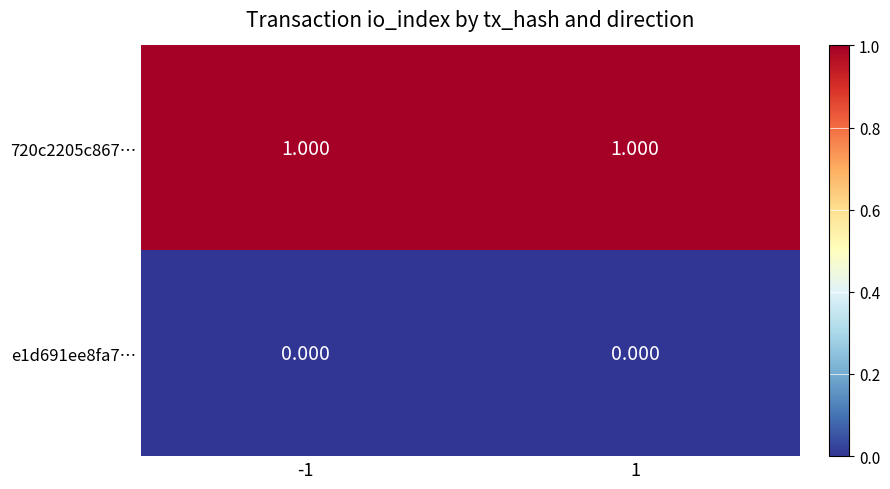

How many categories are shown in the chart?

2